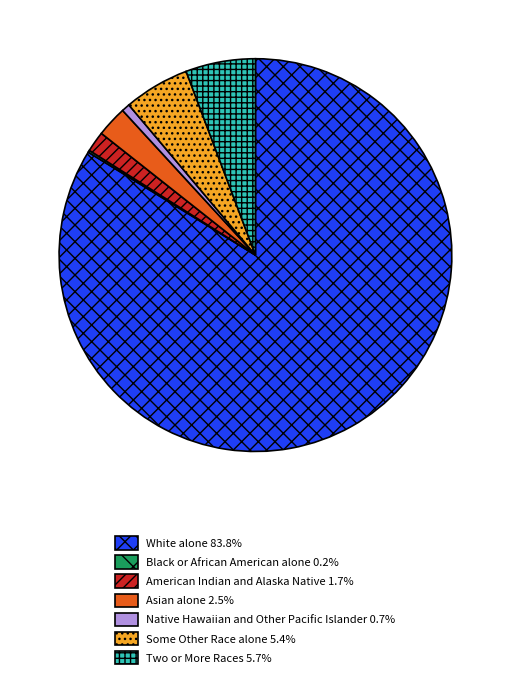

Is there a majority slice in this chart?

Yes